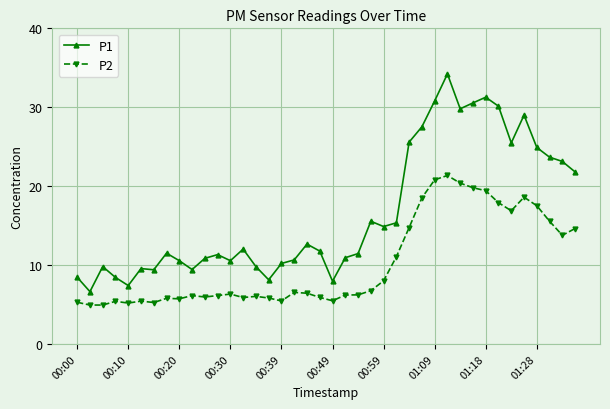

What is the maximum value shown in the chart?

34.2